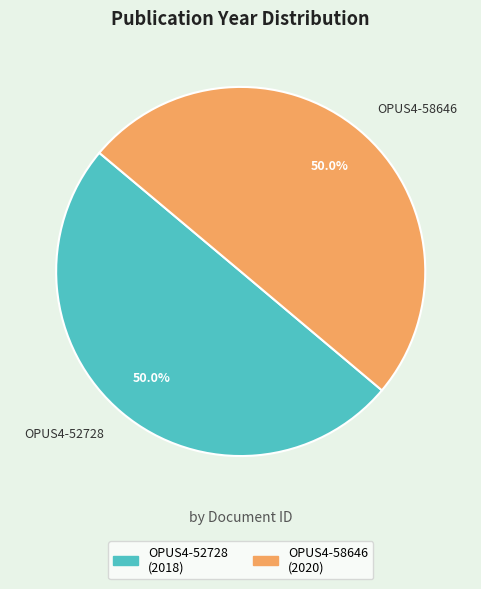

Approximately how many times larger is the value at OPUS4-52728 compared to OPUS4-58646?

1.0